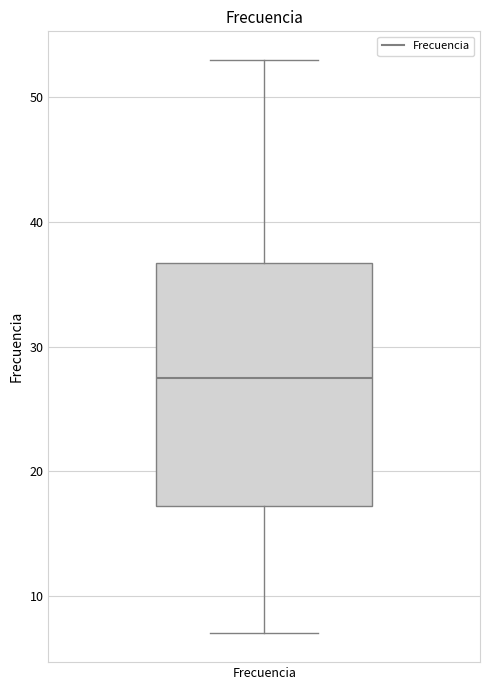

Transcribe this box plot: give where the median line is, the range the box spans, and where the two whiskers end, as read against the y-axis. The values are not printed on the chart, so give them approximately, as read against the axis.

median 28, box 17 to 37, whiskers 7 to 53